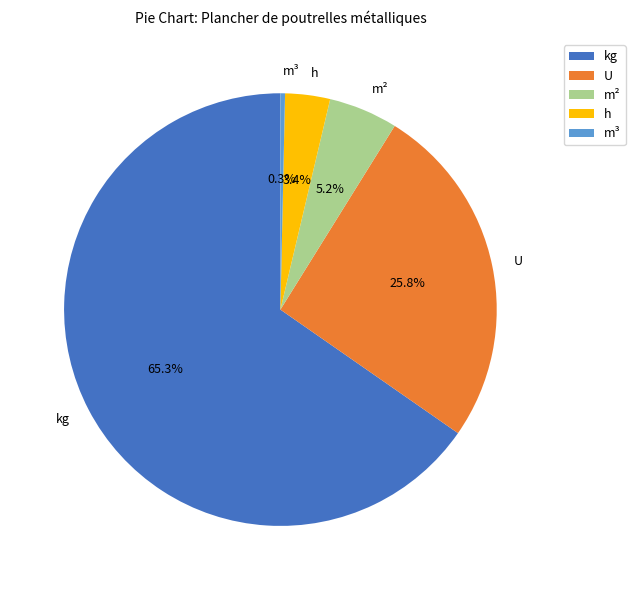

Which category has the smallest portion of the pie?

m³